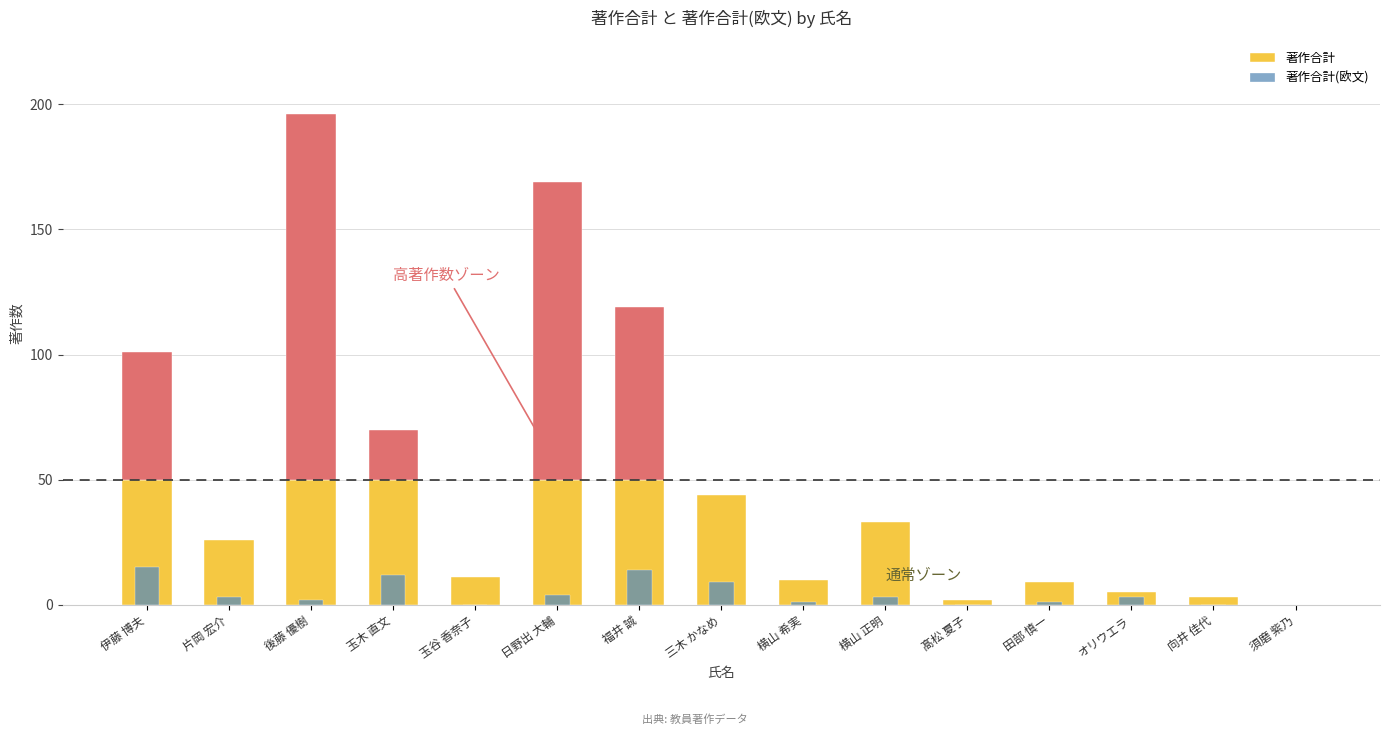

What is the value of the 著作合計(欧文) bar at the 13th from the left?

3